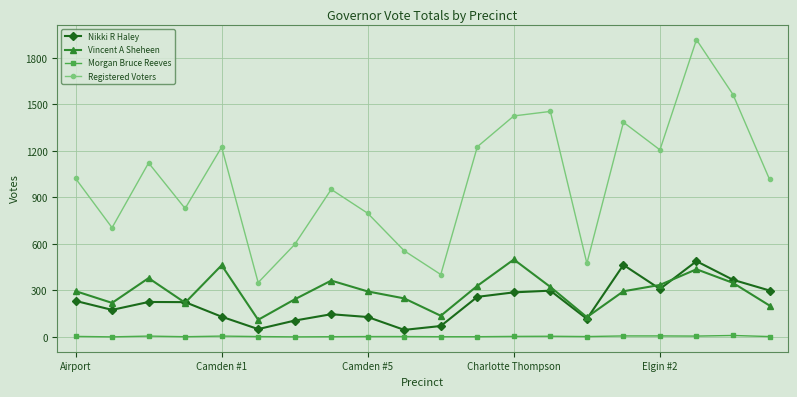

True or false: Vincent A Sheheen has more than 0 points higher than both neighbors.

True